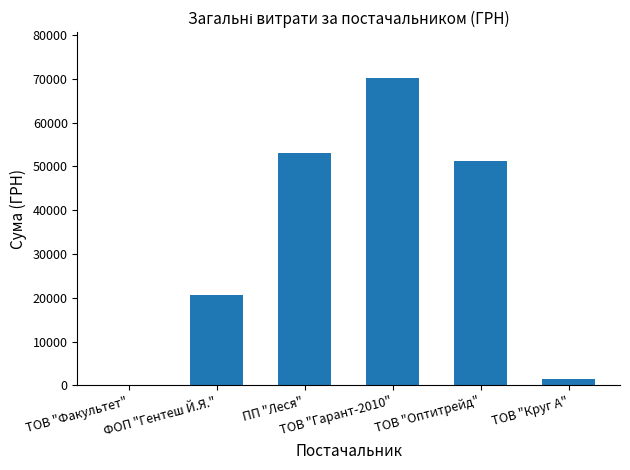

How many values exceed 51204?

3